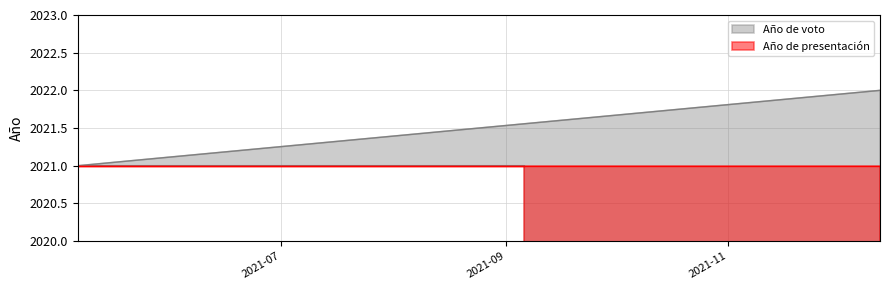

List the labels in order of value, largest first.

2021-12-13, 2021-09-06, 2021-05-06